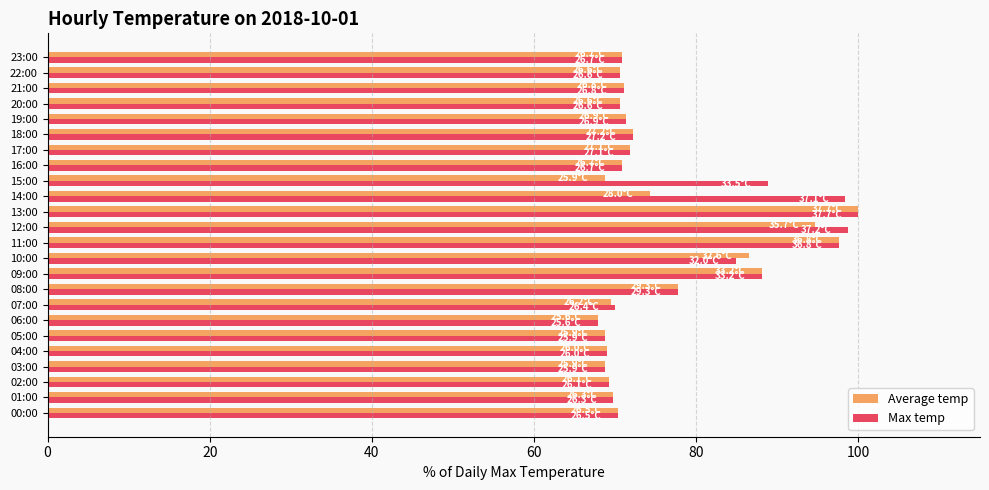

At which label is Max temp closest to 83?

10:00